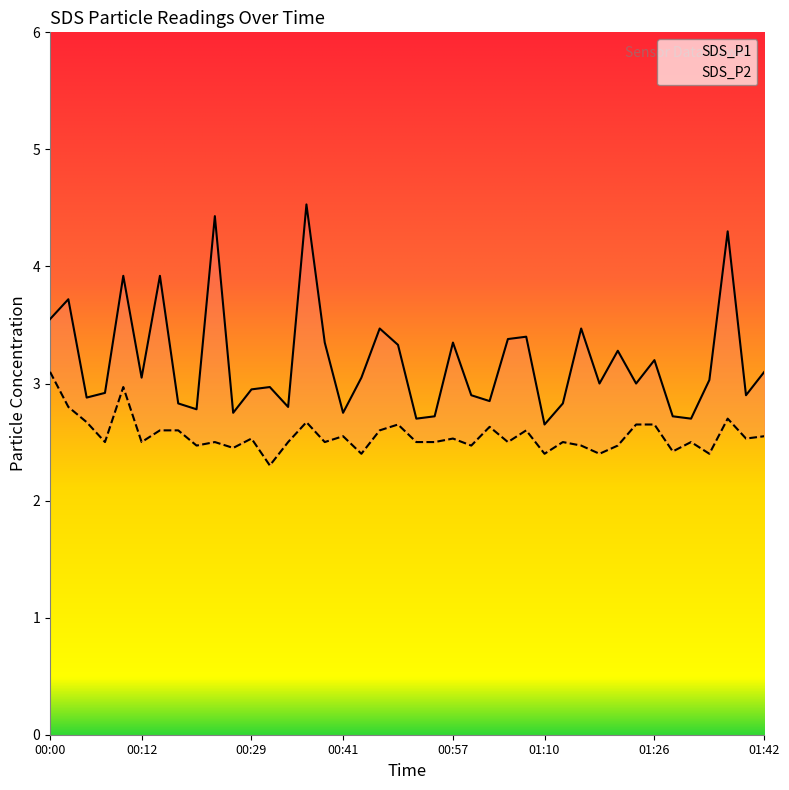

What is the difference between the SDS_P1 values at 00:02 and 01:39?

0.8